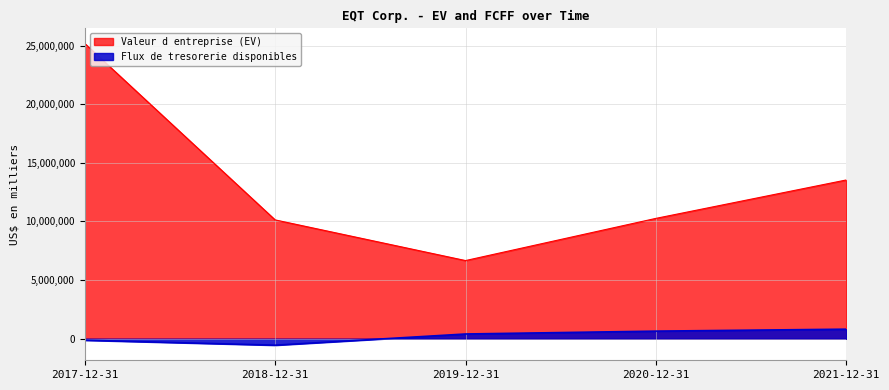

What is the difference between the Flux de tresorerie disponibles values at 2018-12-31 and 2019-12-31?

955198